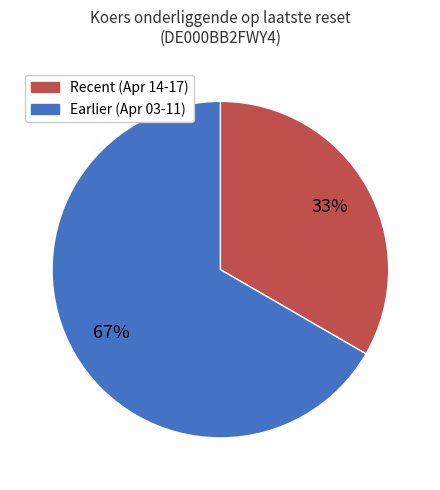

Is there any slice that represents more than half of the pie?

Yes